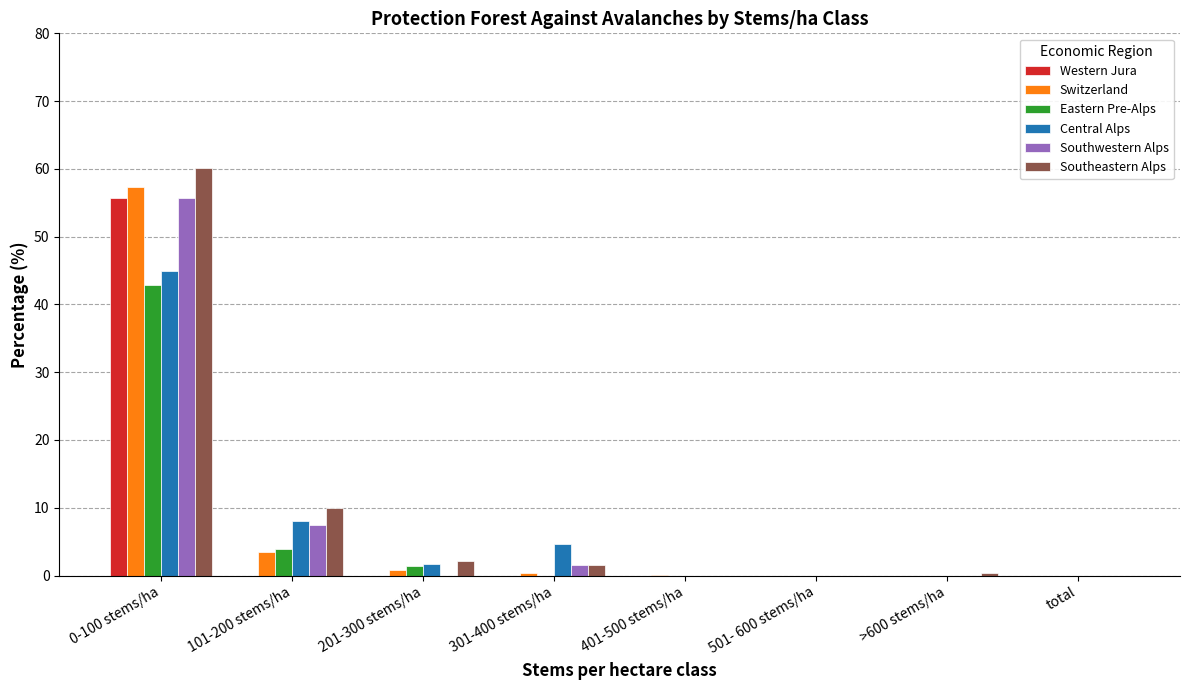

Are the bars grouped side by side (vs. stacked)?

Yes